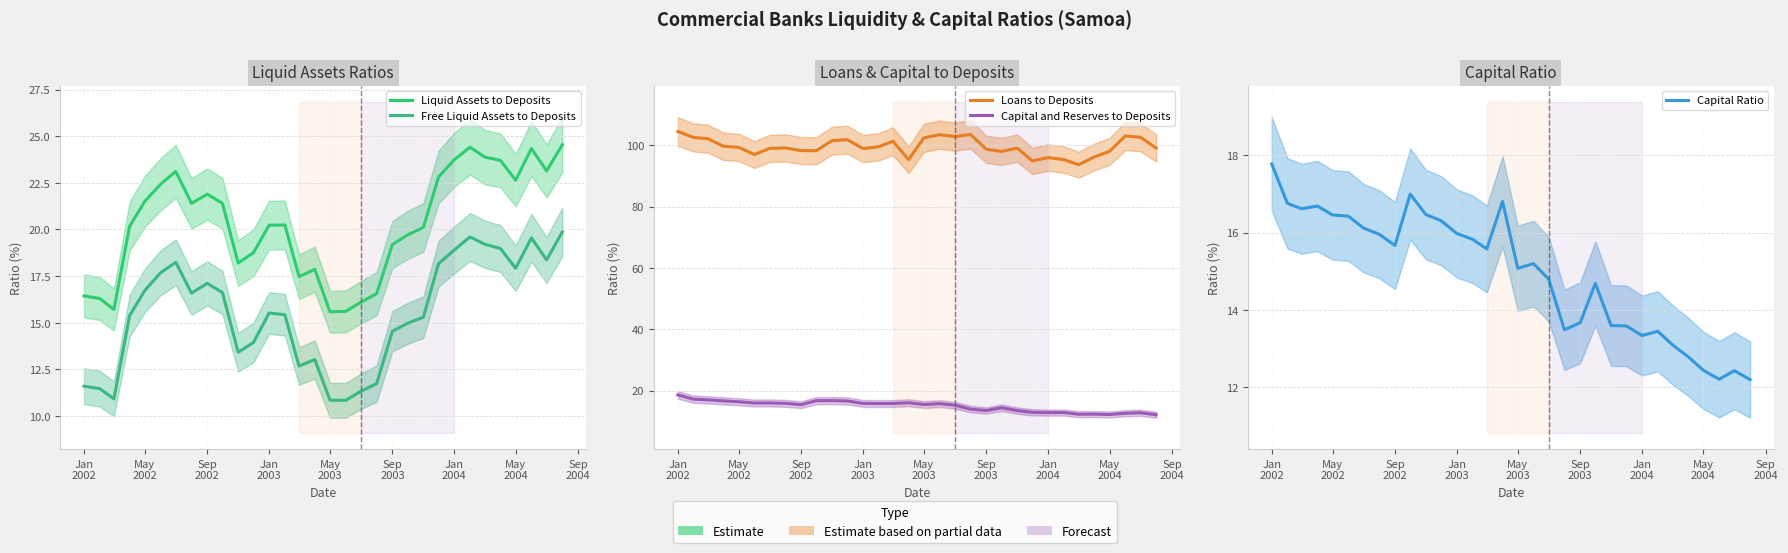

How many lines are shown in the chart?

5